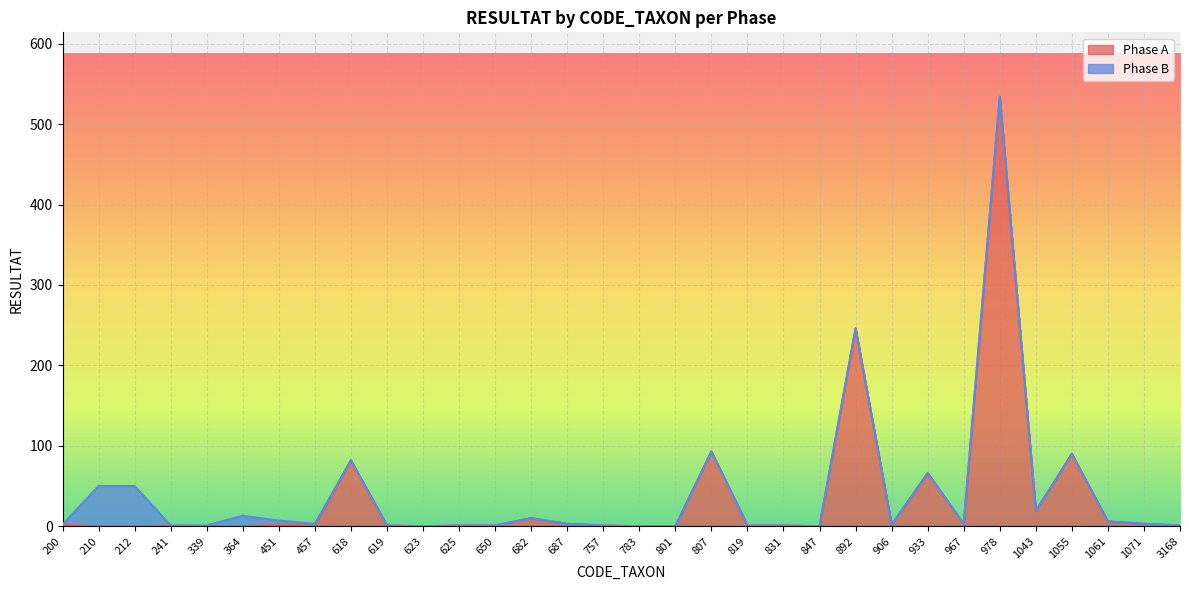

What is the sum of the values at 892 and 783?

246